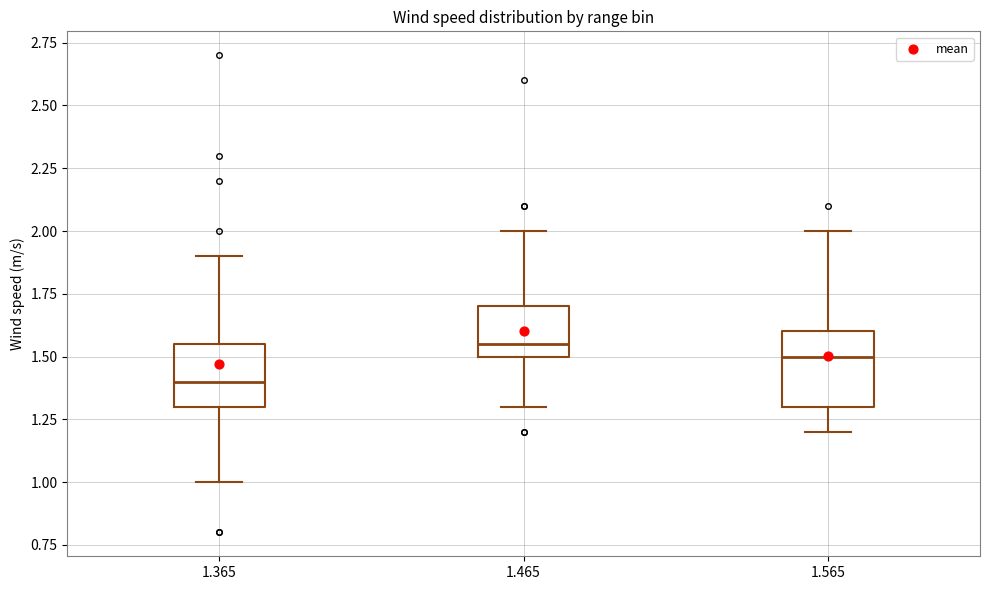

Where does the median line of the box at x = 1.465 sit on the y-axis? The values are not printed on the chart, so give them approximately, as read against the axis.

1.55